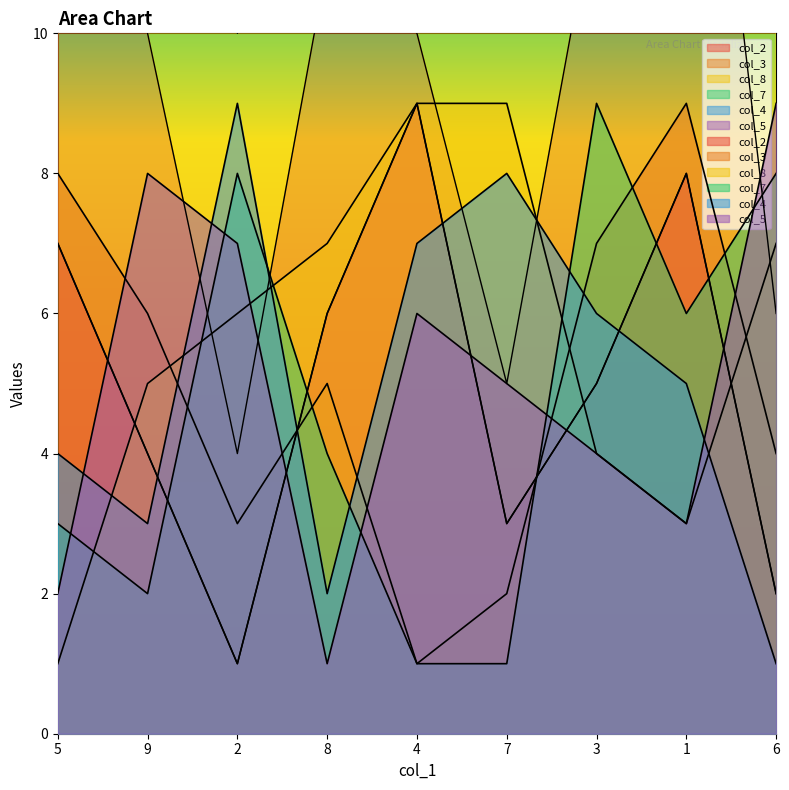

True or false: col_4 and col_7 intersect in this chart.

True